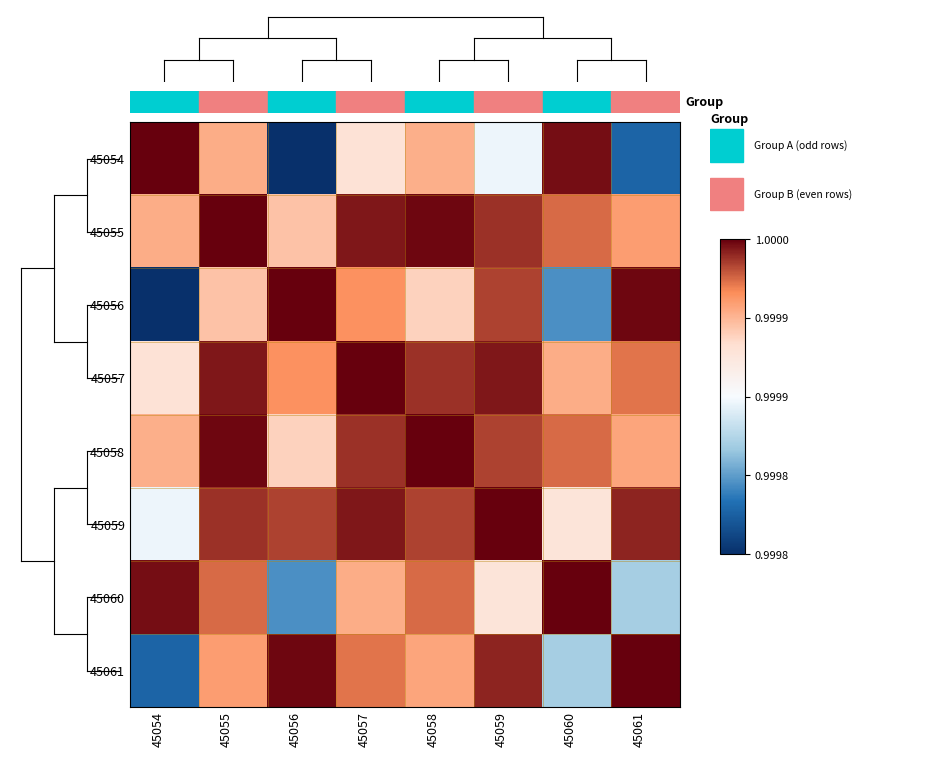

Reading left to right, transcribe all the data shown in this chart.

45054: 45054=1.0	45055=1.0	45056=1.0	45057=1.0	45058=1.0	45059=1.0	45060=1.0	45061=1.0
45055: 45054=1.0	45055=1.0	45056=1.0	45057=1.0	45058=1.0	45059=1.0	45060=1.0	45061=1.0
45056: 45054=1.0	45055=1.0	45056=1.0	45057=1.0	45058=1.0	45059=1.0	45060=1.0	45061=1.0
45057: 45054=1.0	45055=1.0	45056=1.0	45057=1.0	45058=1.0	45059=1.0	45060=1.0	45061=1.0
45058: 45054=1.0	45055=1.0	45056=1.0	45057=1.0	45058=1.0	45059=1.0	45060=1.0	45061=1.0
45059: 45054=1.0	45055=1.0	45056=1.0	45057=1.0	45058=1.0	45059=1.0	45060=1.0	45061=1.0
45060: 45054=1.0	45055=1.0	45056=1.0	45057=1.0	45058=1.0	45059=1.0	45060=1.0	45061=1.0
45061: 45054=1.0	45055=1.0	45056=1.0	45057=1.0	45058=1.0	45059=1.0	45060=1.0	45061=1.0